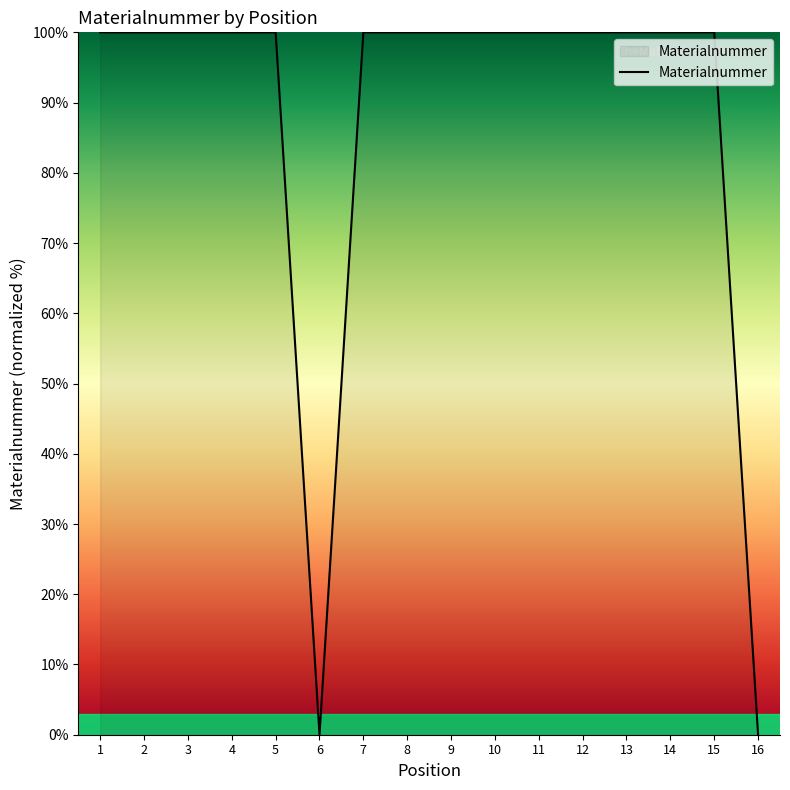

What is the greatest value displayed?

100.0